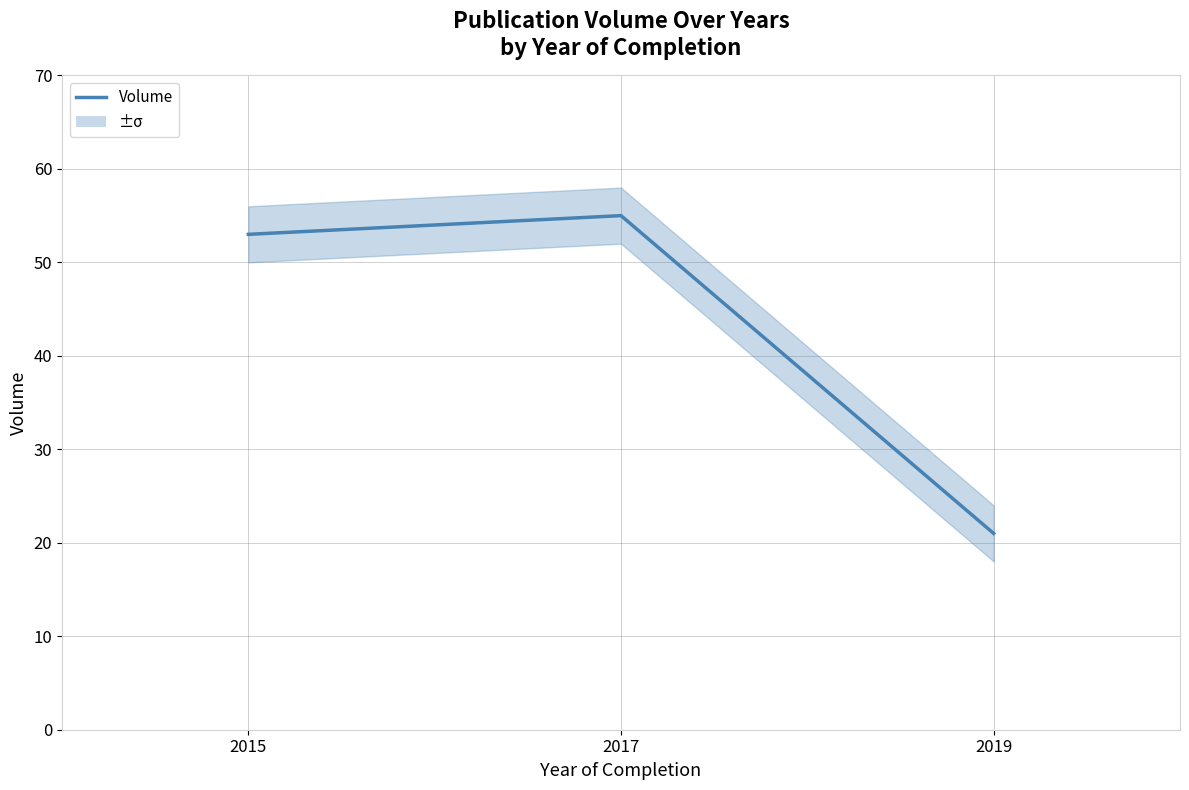

What is the sum of the values at 2019 and 2017?

76